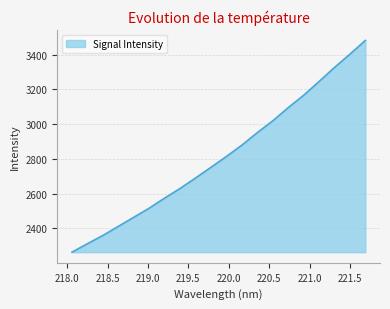

Reading left to right, list all the values displayed in this chart.

2261.8	2310.7	2358.2	2410.7	2463.1	2515.7	2573.8	2629.4	2689.5	2751.2	2813.7	2879.1	2951.1	3019.0	3095.1	3166.4	3245.8	3327.0	3403.4	3482.6